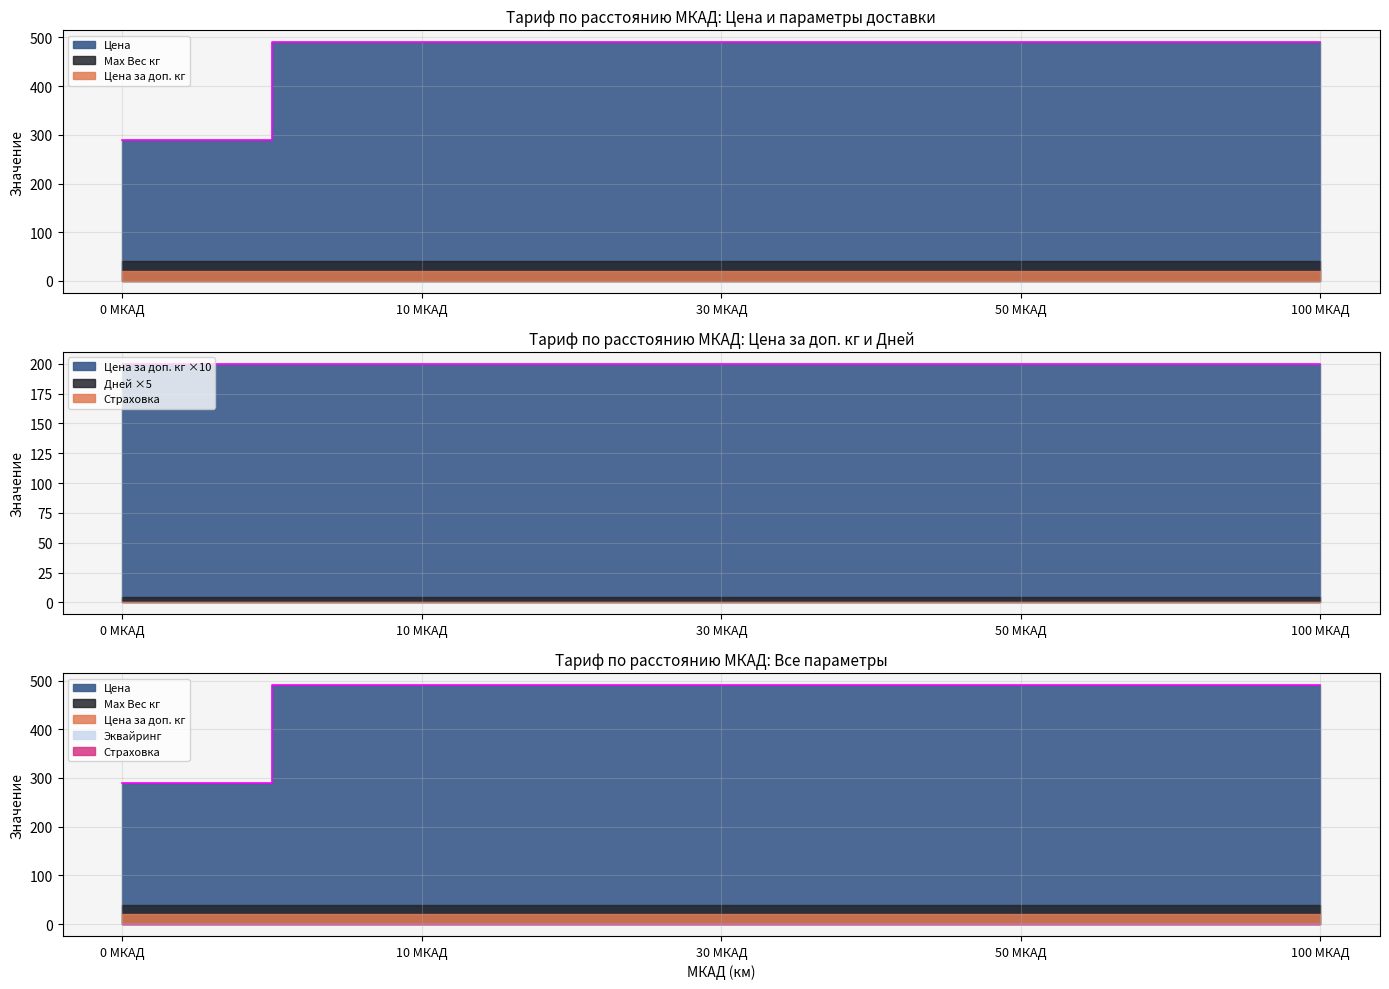

True or false: Наличные and Эквайринг intersect in this chart.

False